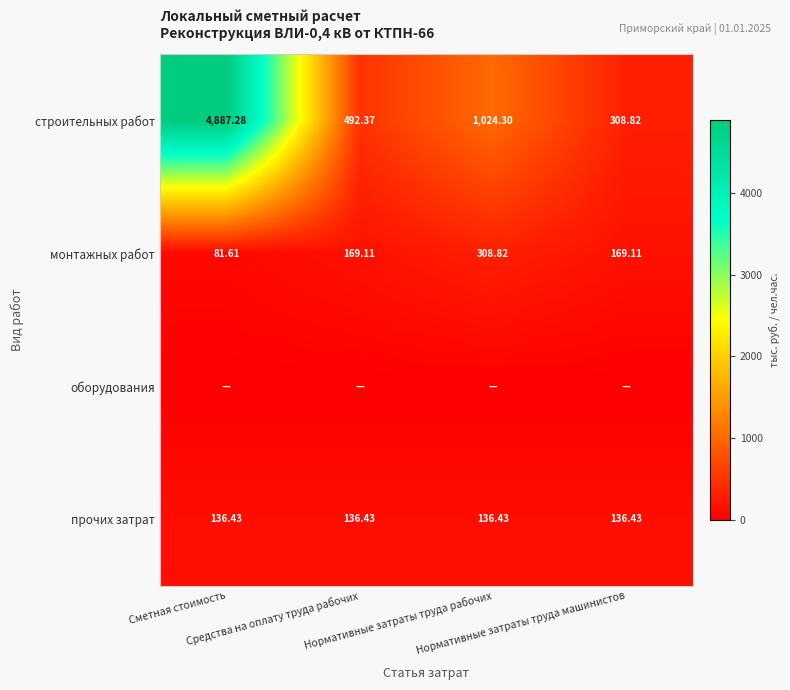

Which series has the largest range (max minus min)?

строительных работ